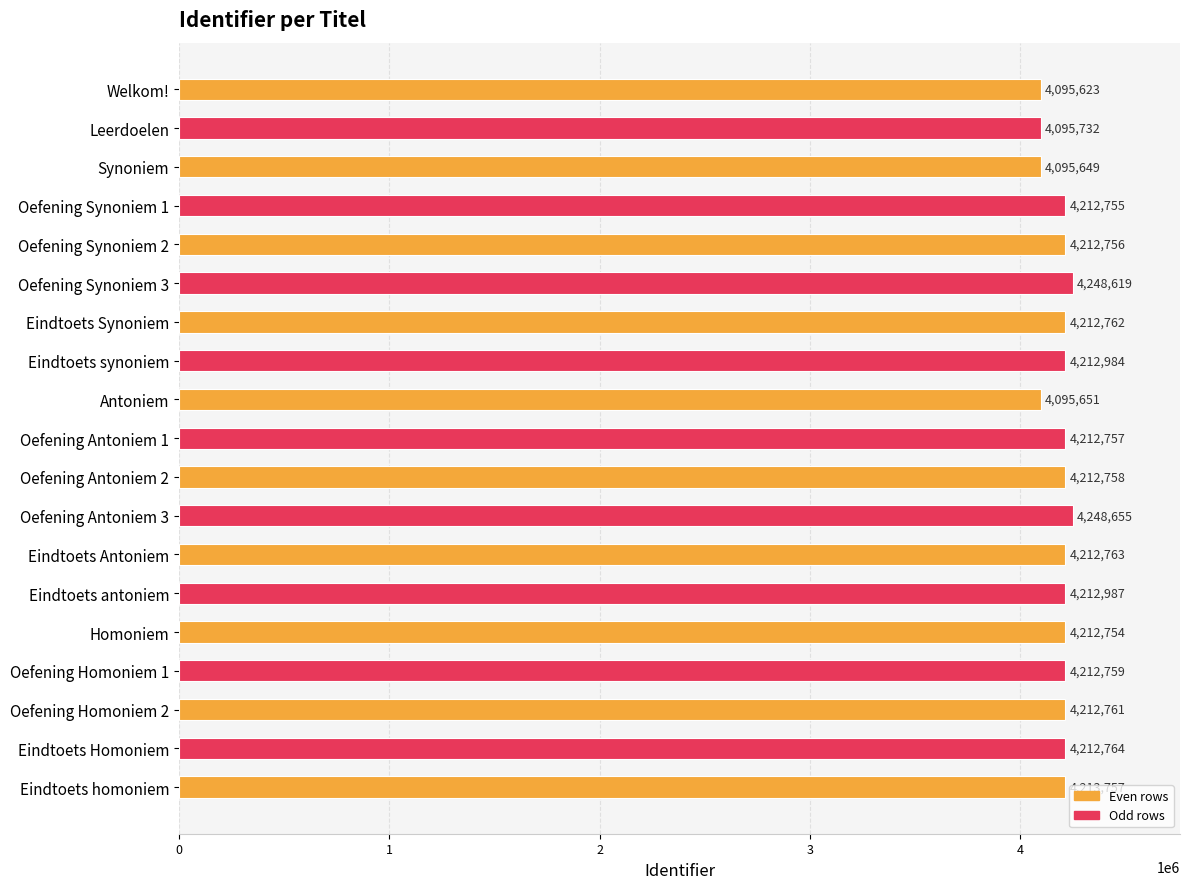

What is the value of the 4th bar from the left?

4212755